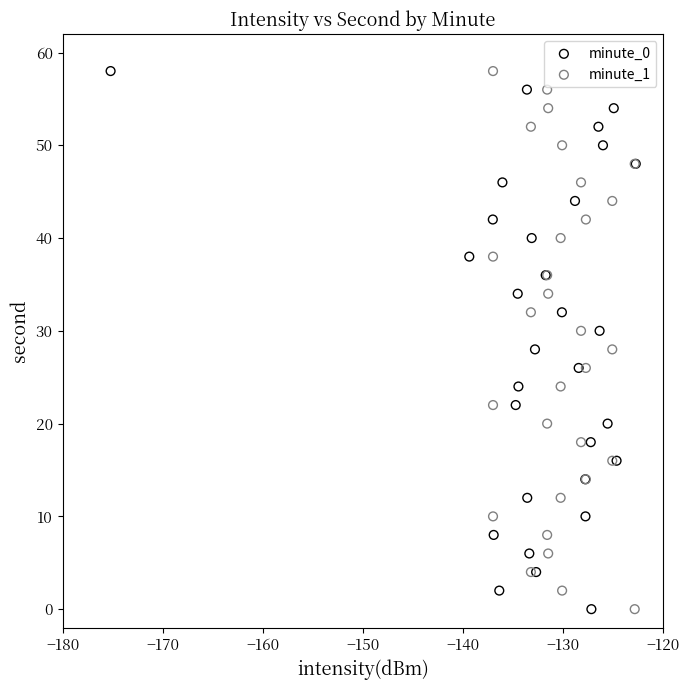

What are all the series names shown in the legend?

minute_0, minute_1